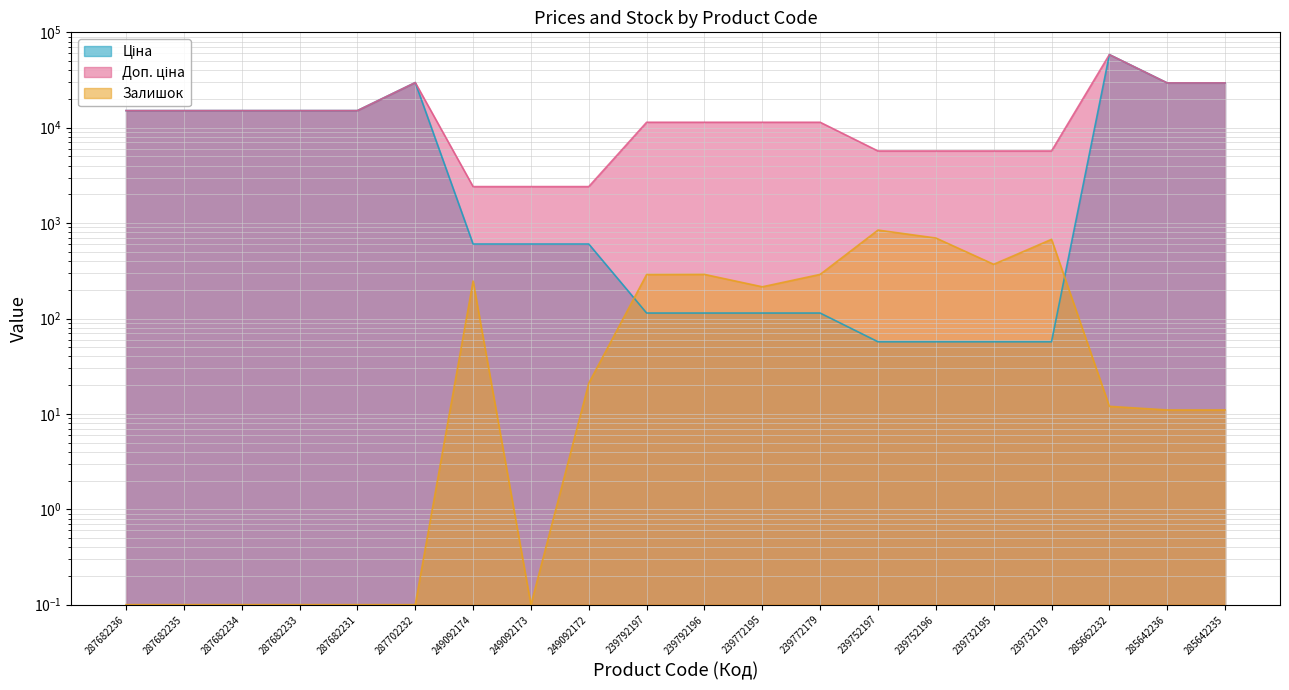

What is the value of the Ціна point at the 9th from the left?

603.7